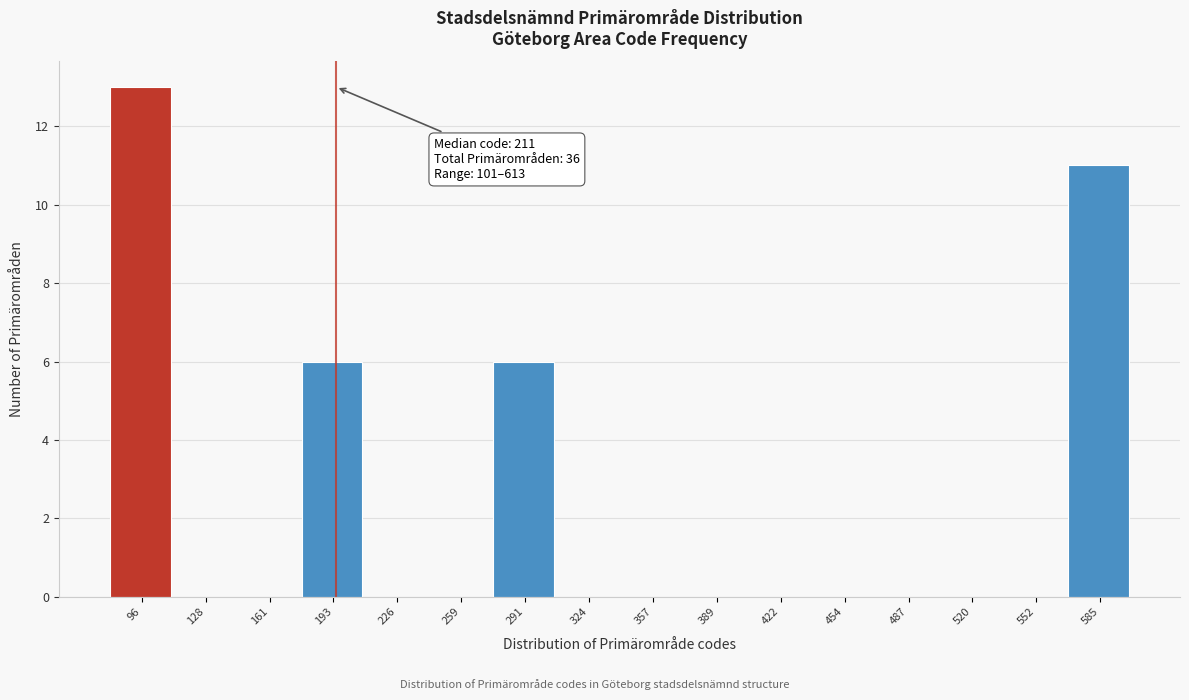

Reading left to right, list all the values displayed in this chart.

96=13	128=0	161=0	193=6	226=0	259=0	291=6	324=0	357=0	389=0	422=0	454=0	487=0	520=0	552=0	585=11